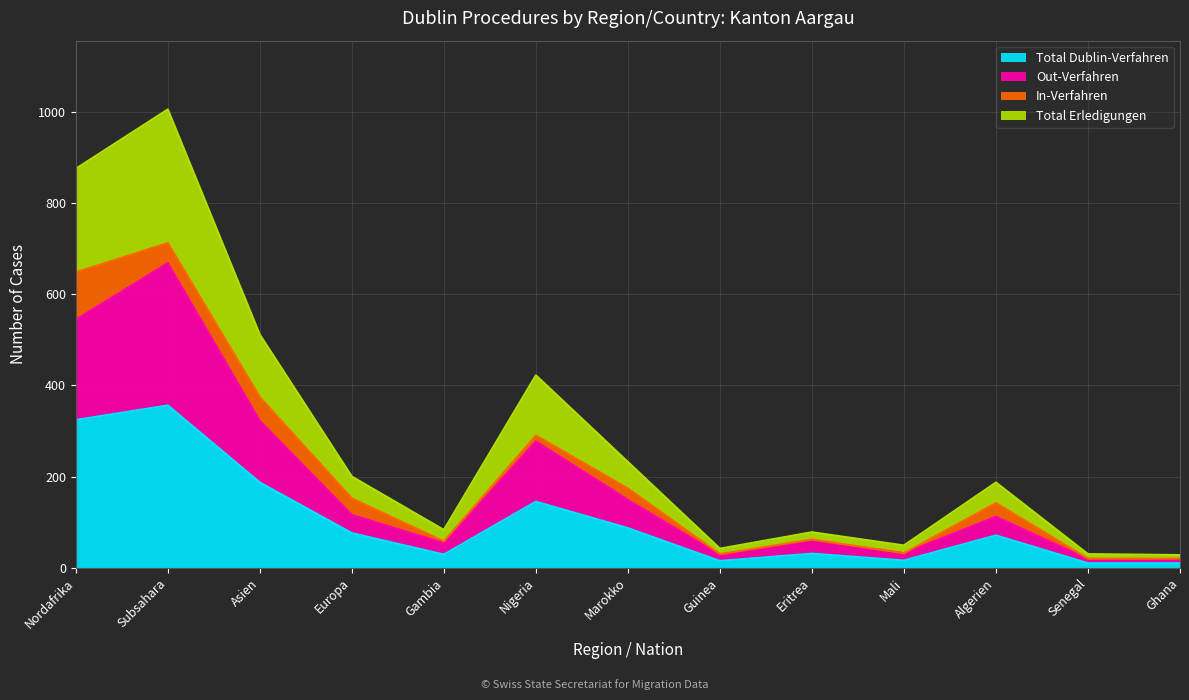

Which category has the highest value in the Total Dublin-Verfahren series?

Subsahara